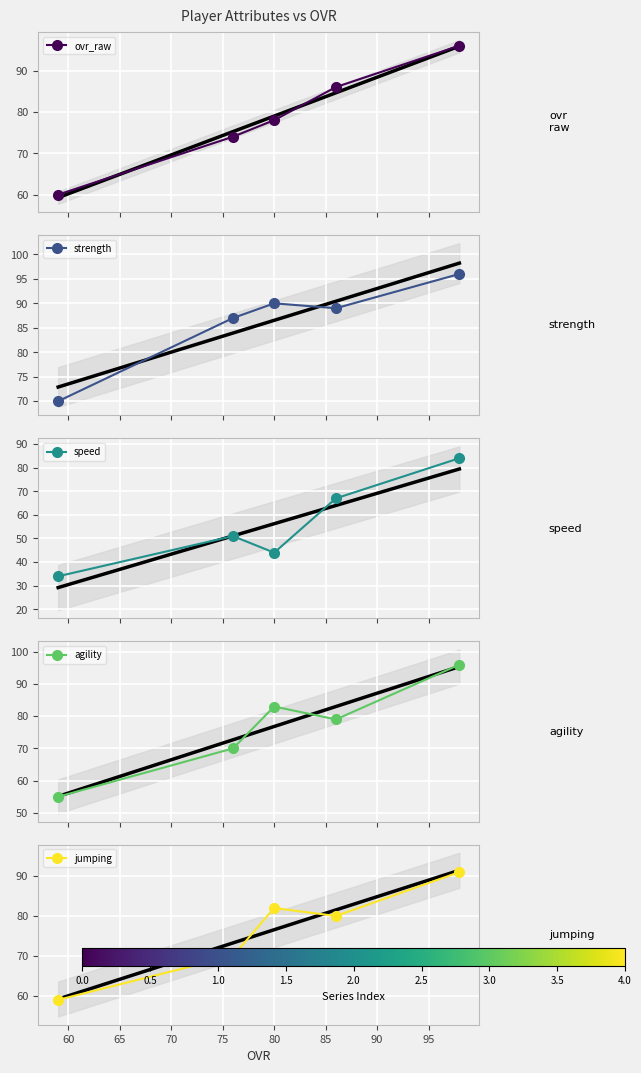

Reading right to left, what are all the values shown in this chart?

ovr_raw: 96	86	78	74	60
strength: 96	89	90	87	70
speed: 84	67	44	51	34
agility: 96	79	83	70	55
jumping: 91	80	82	70	59